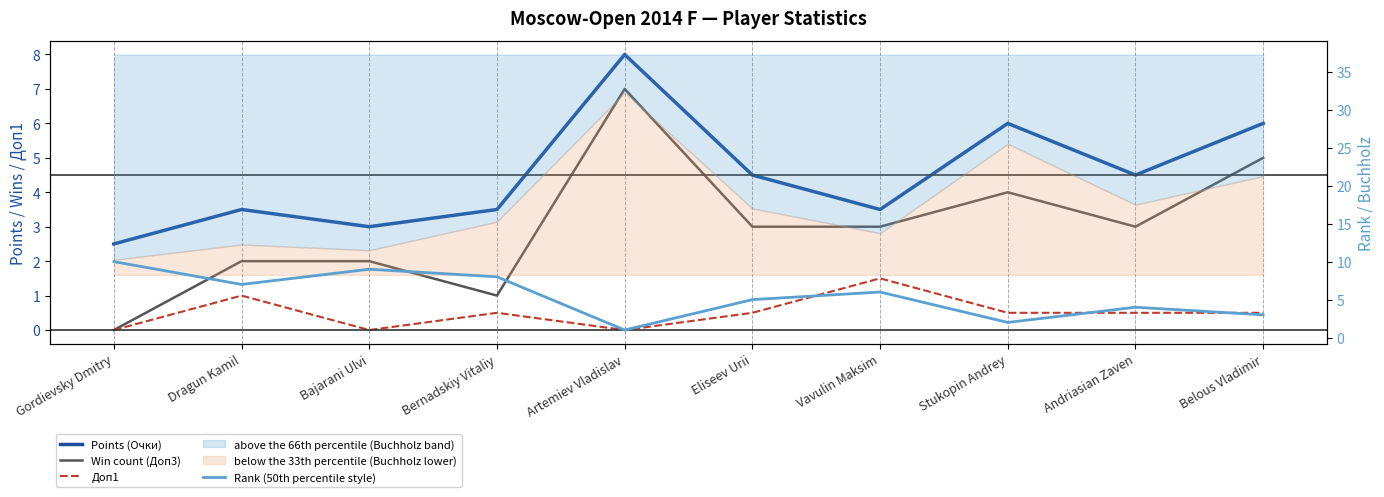

What is the value of the Points (Очки) point at the 6th from the left?

4.5